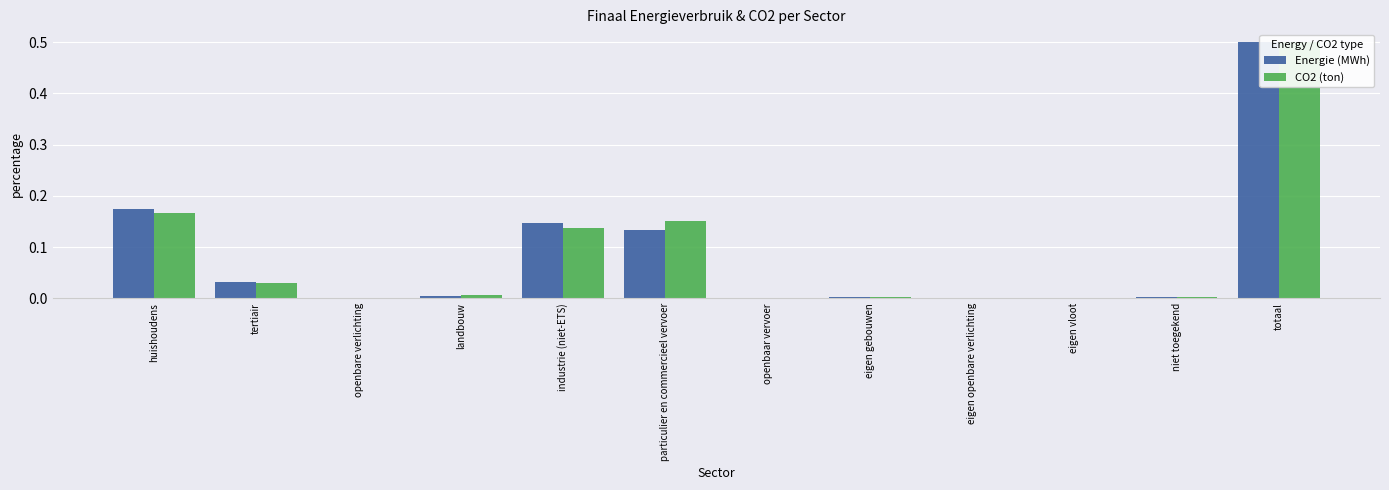

How many values in CO2 (ton) are above zero?

11